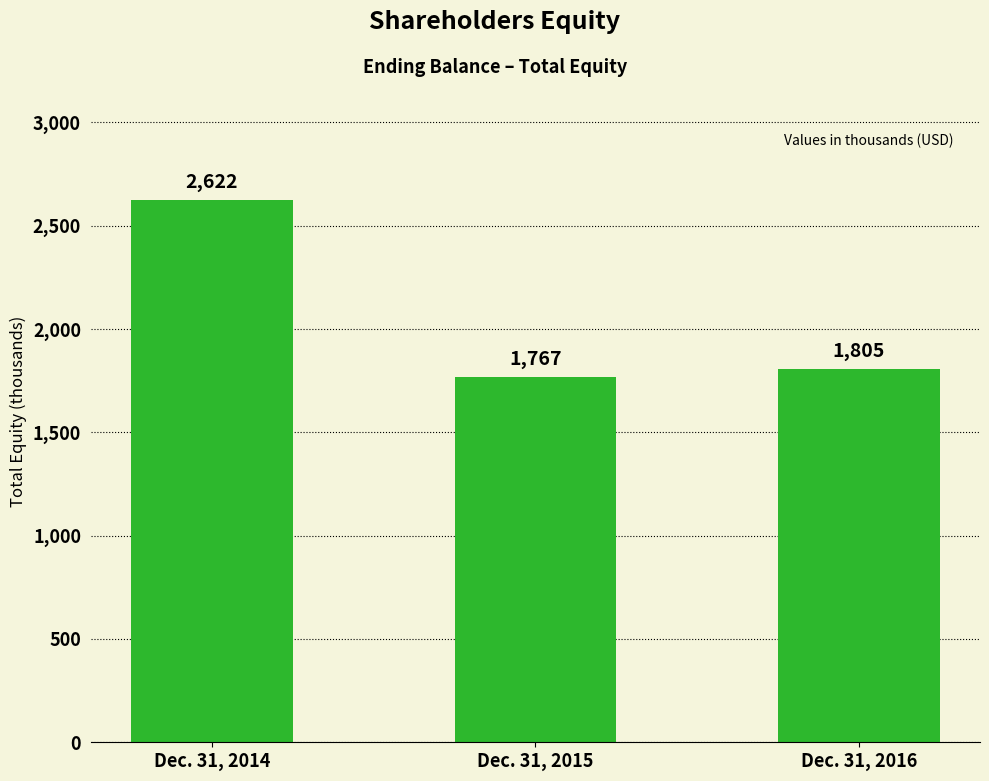

Are the bars grouped side by side (vs. stacked)?

No